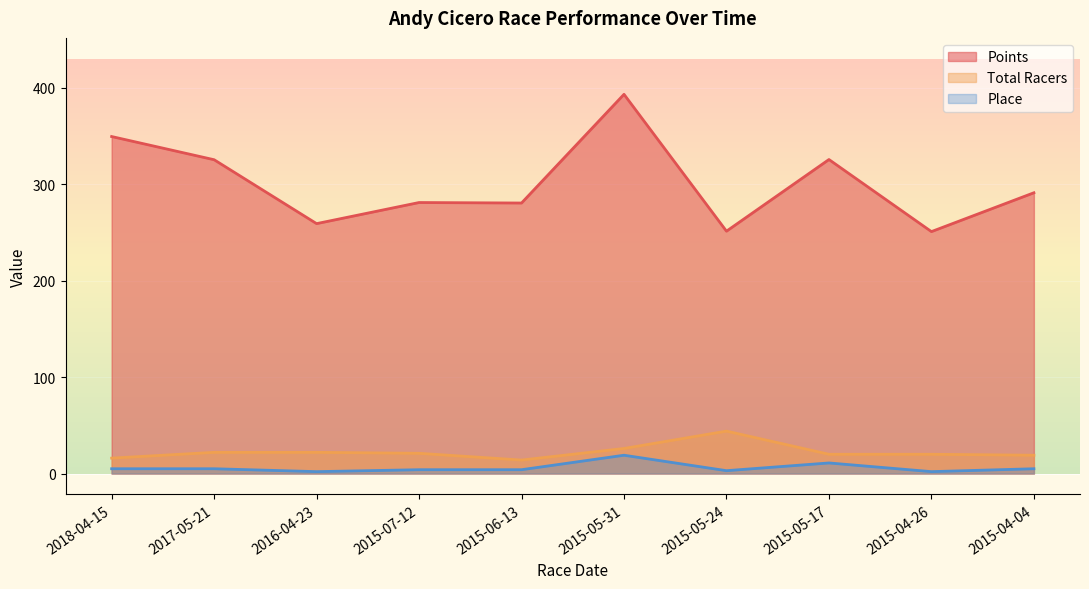

What is the lowest value of the Total Racers series?

14.0